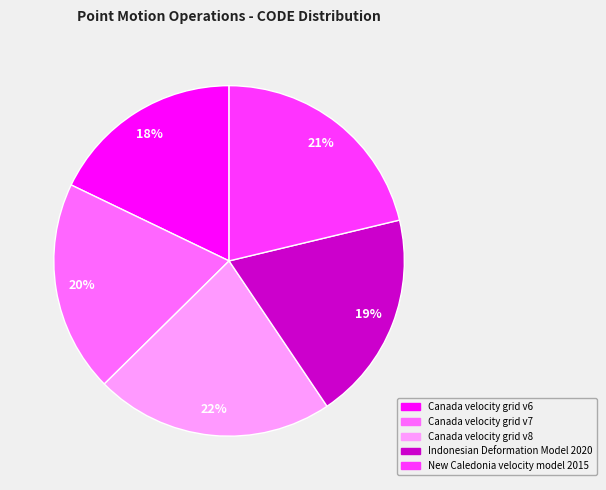

Combined, do New Caledonia velocity model 2015 and Canada velocity grid v7 account for over 50%?

No